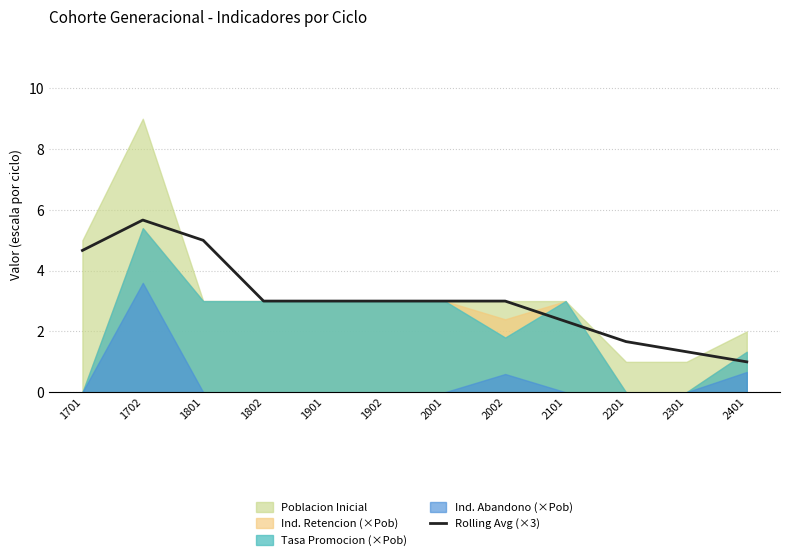

Is it true that Rolling Avg (×3) equals 7.8 at 1702?

False